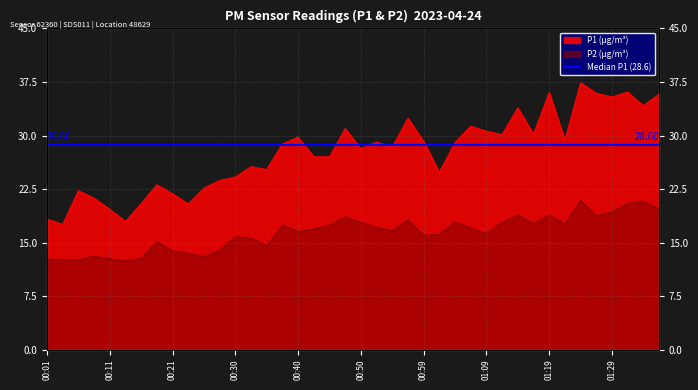

What position from the left is 01:31?

38